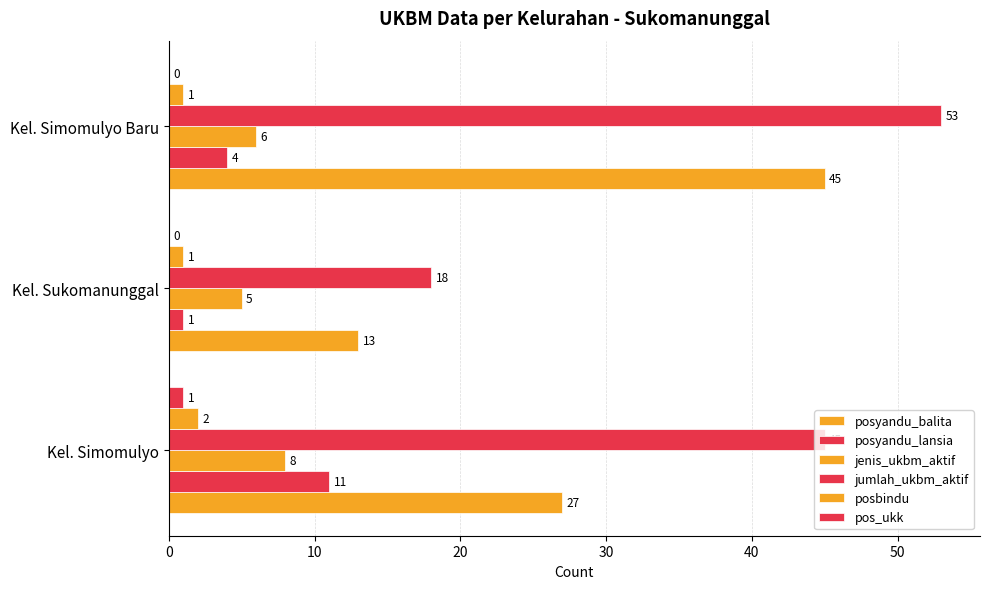

Count the number of data series in this chart.

6